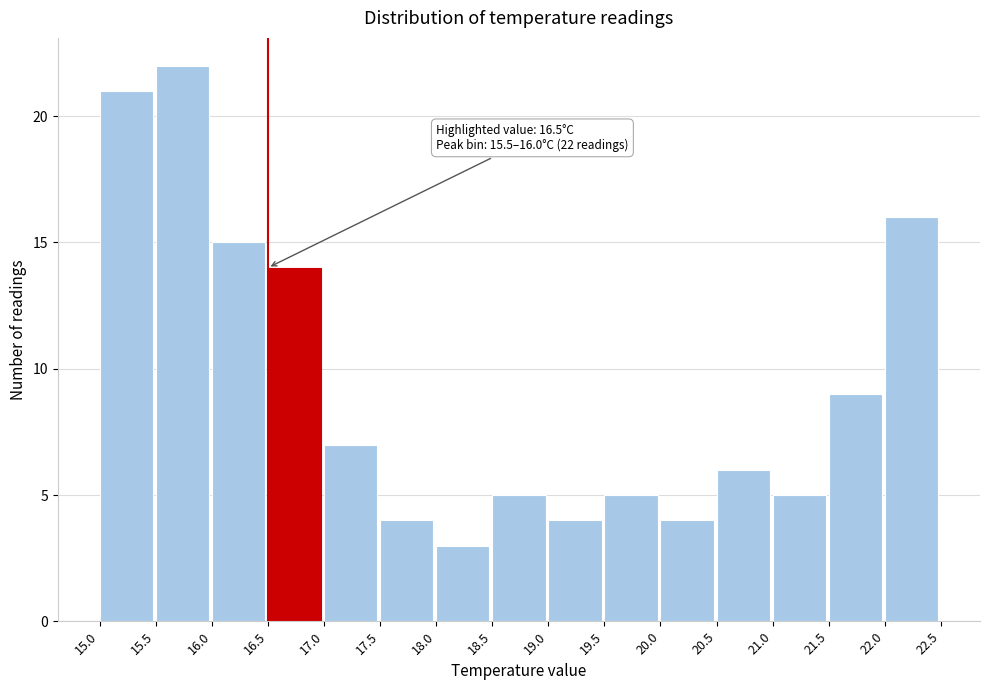

Which range on the x-axis has the tallest bar?

15.5 to 16.0